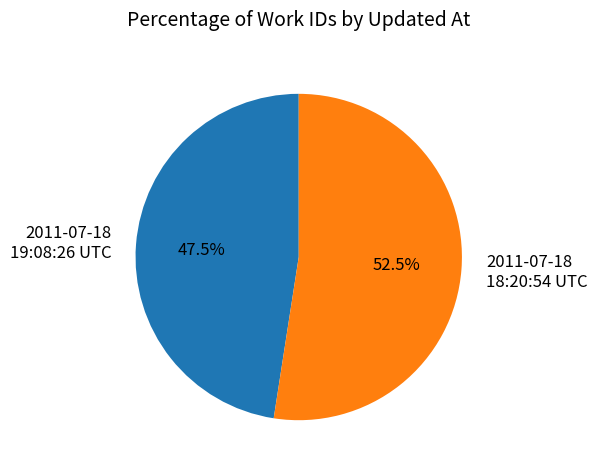

The 2011-07-18 18:20:54 UTC slice represents 67% of the pie. True or false?

False